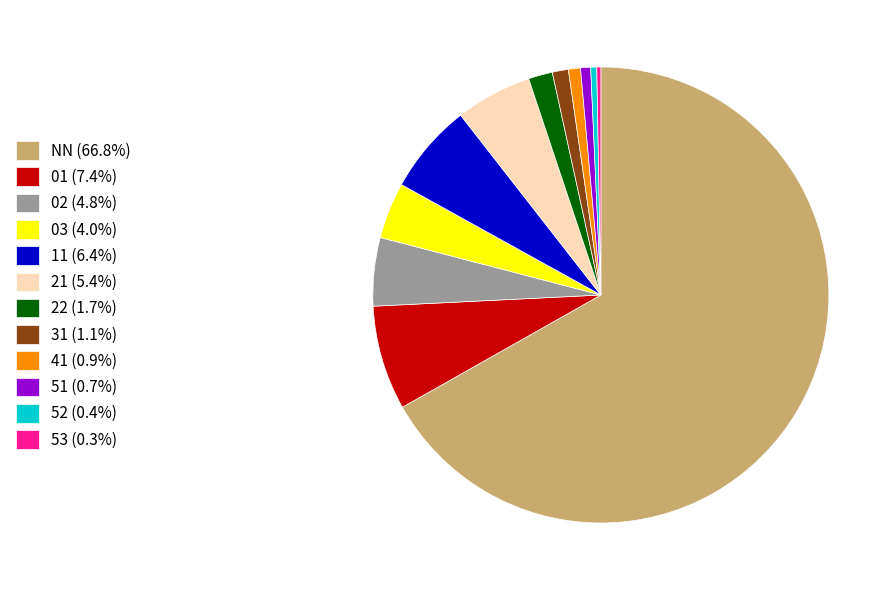

What is the ratio of the value at 22 (1.7%) to the value at 51 (0.7%)?

2.4